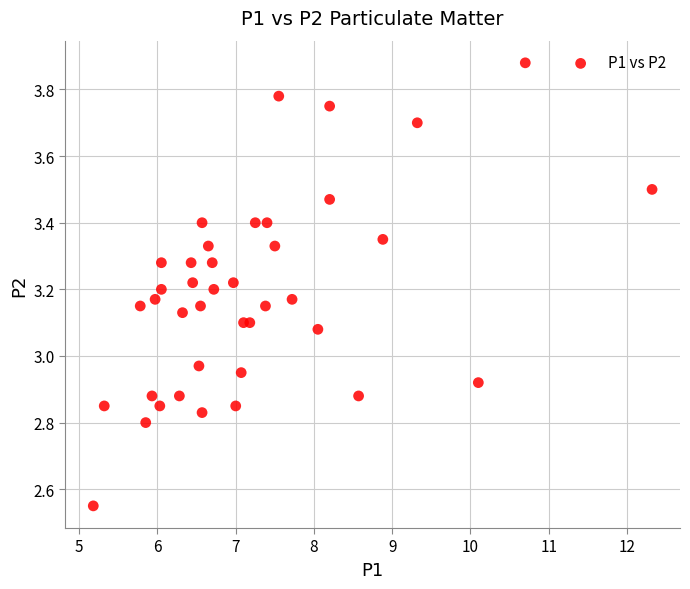

What is the range of X values (max minus min)?

7.1